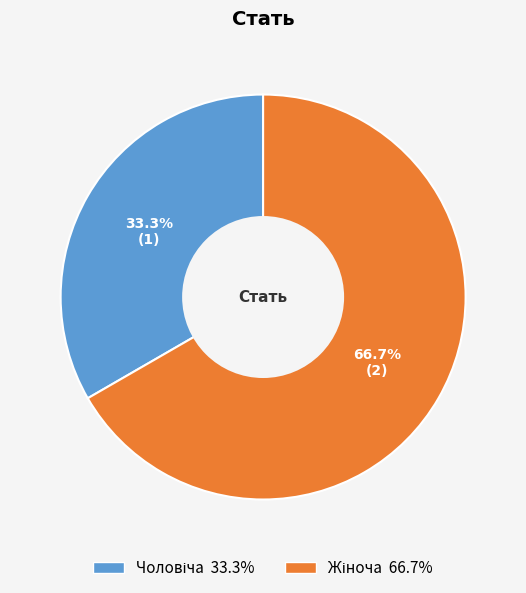

Does any single category account for the majority?

Yes